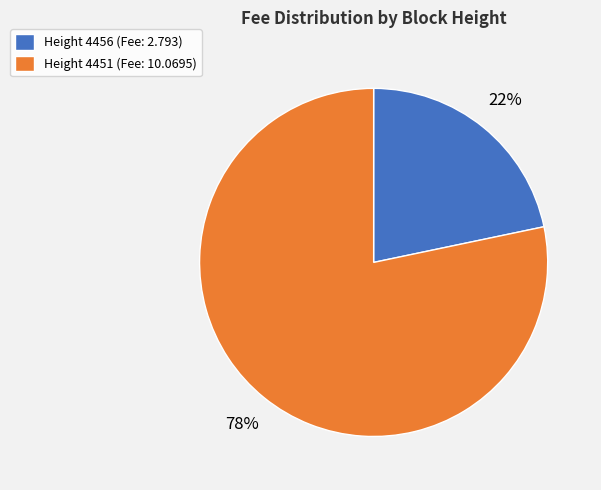

Which category has the smallest portion of the pie?

Height 4456 (Fee: 2.793)